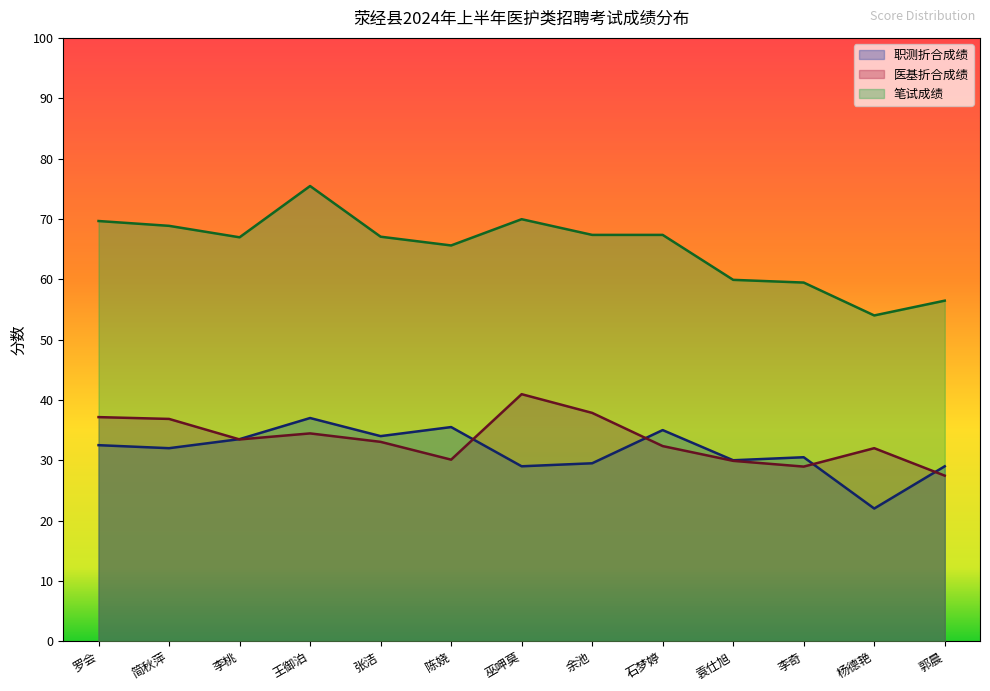

What is the lowest value of the 职测折合成绩 series?

22.0